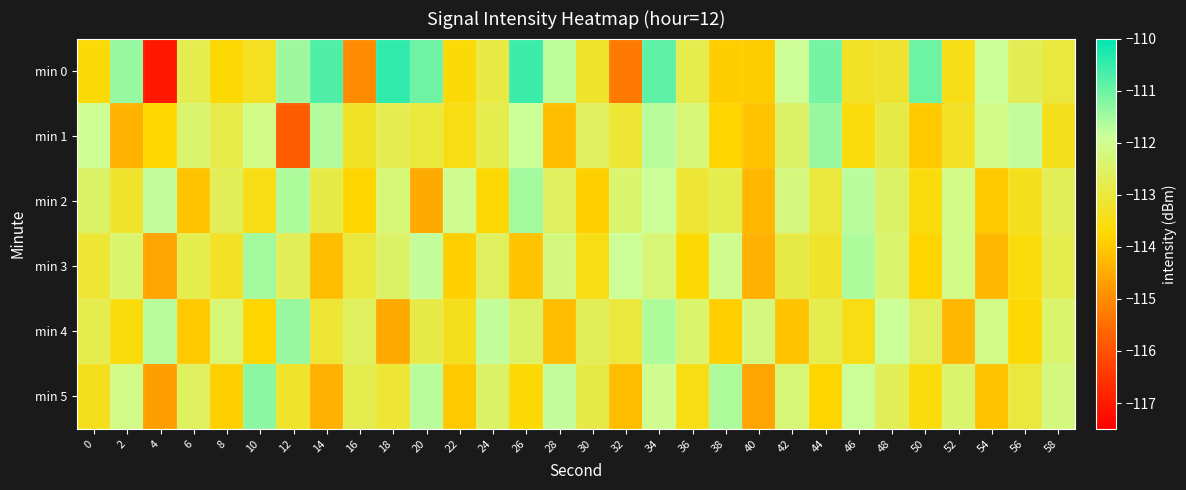

Which series has the largest total across all categories?

min 0